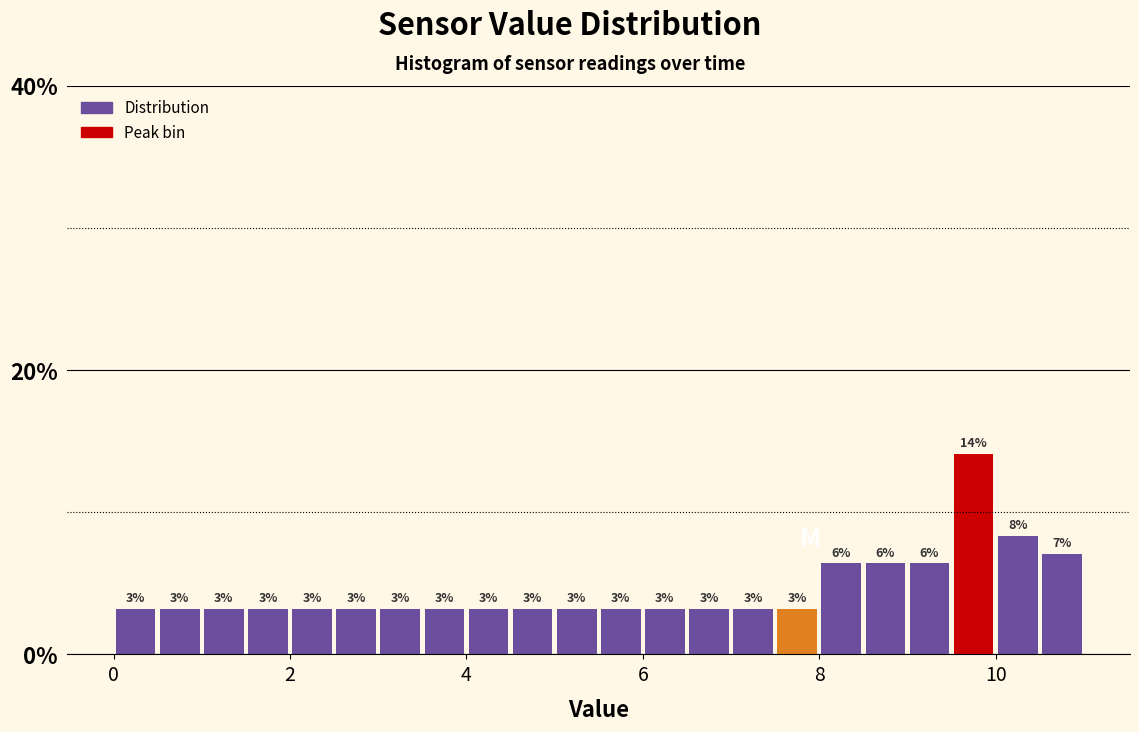

Read against the x-axis, roughly where is the centre of the tallest bar?

9.8